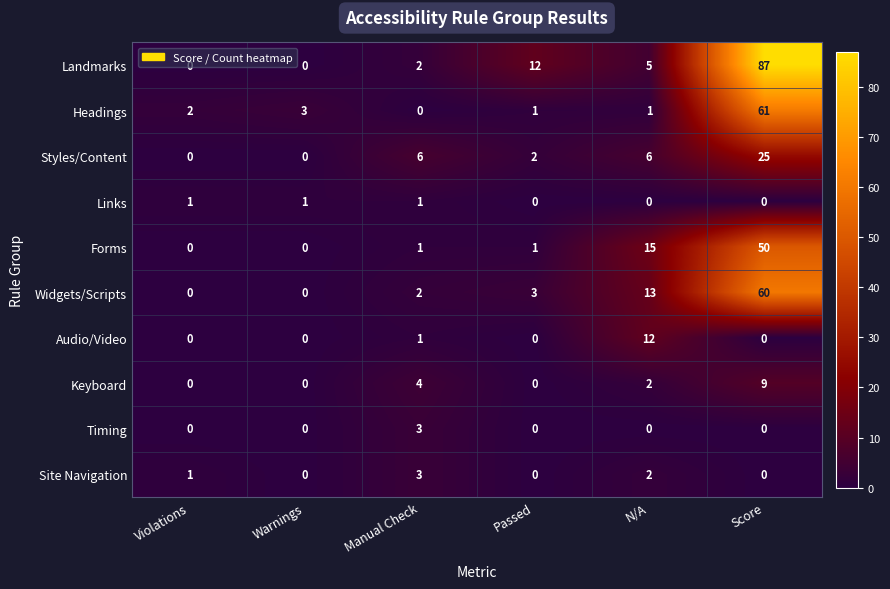

What is the total value across all series at Warnings?

4